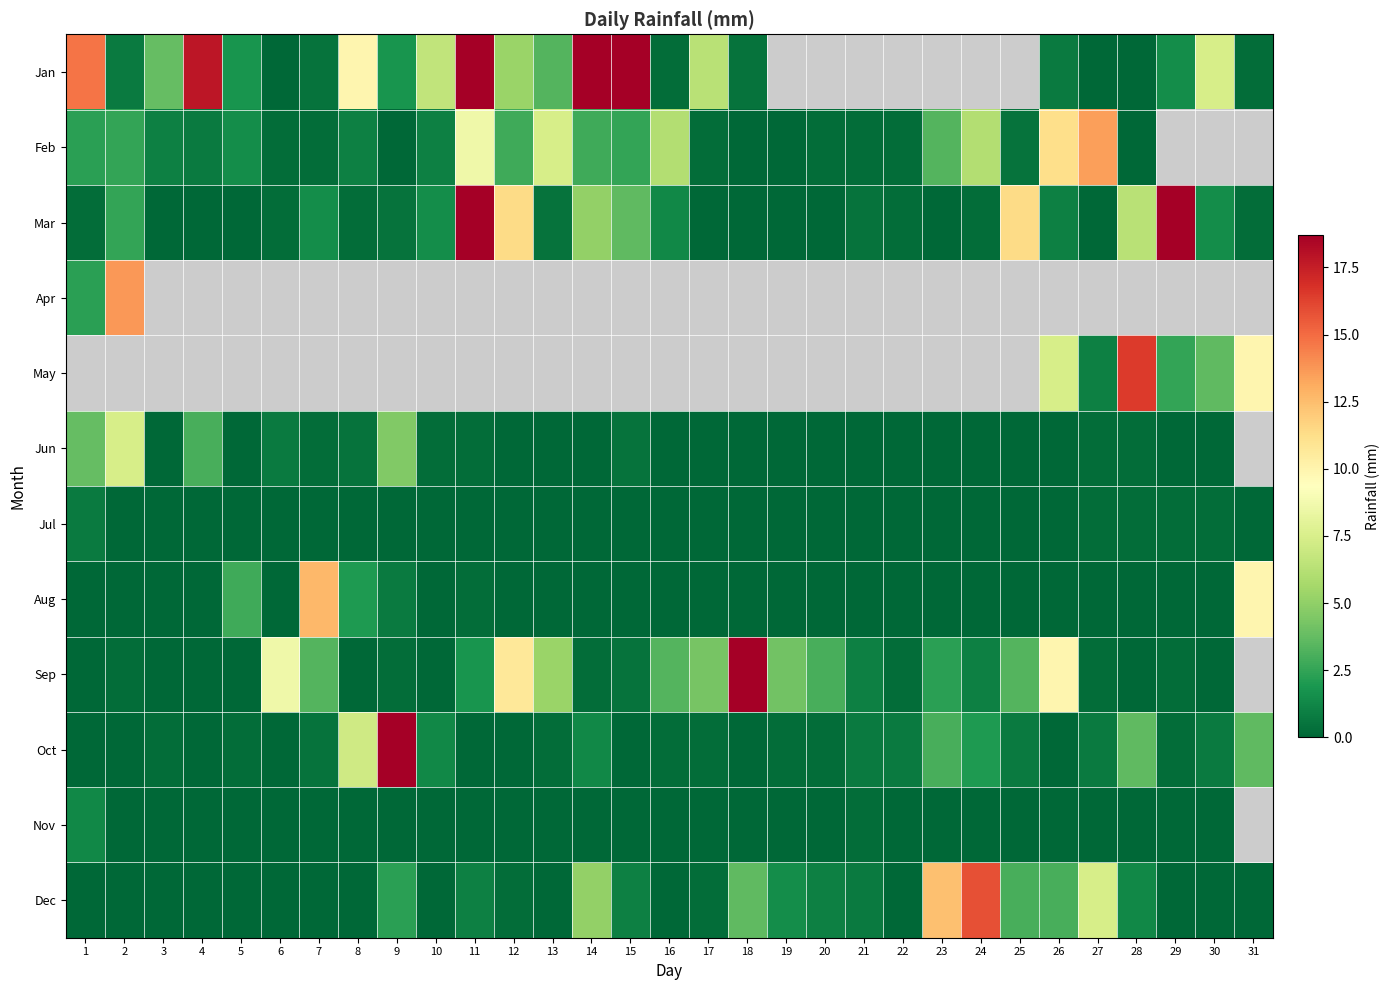

What value does the Jan series have at 3?

3.8